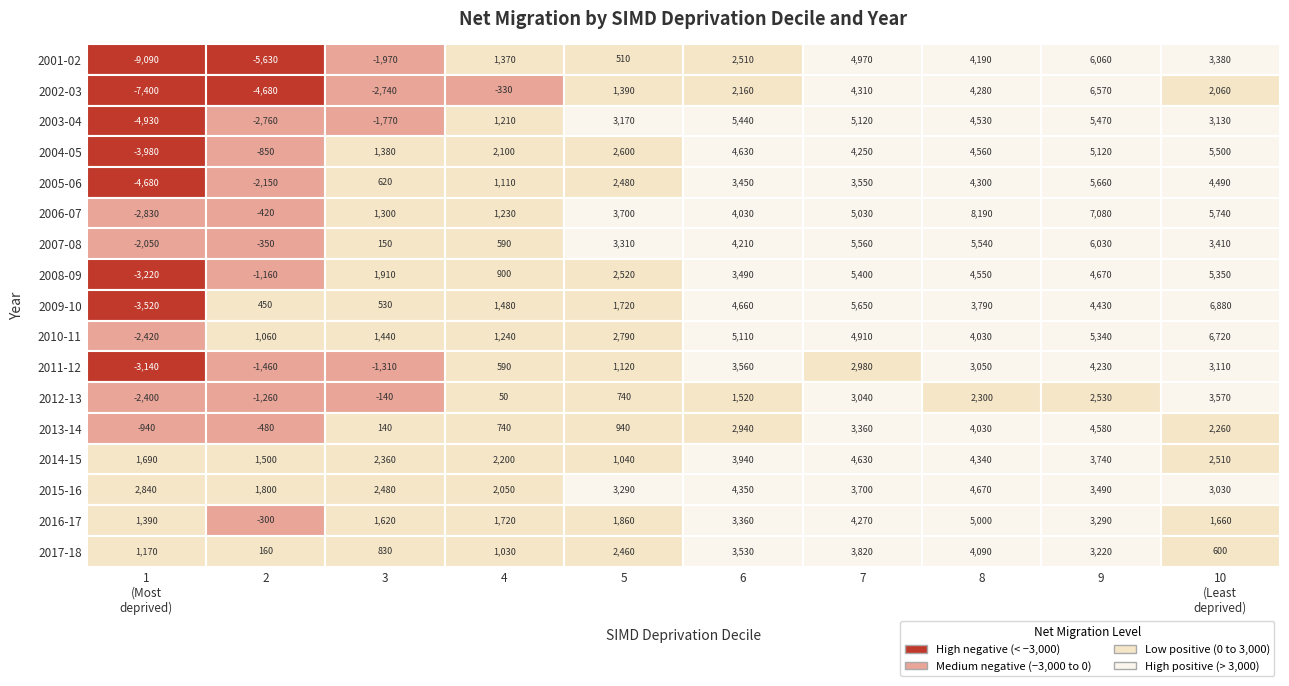

At which label is 2011-12 closest to 545?

4